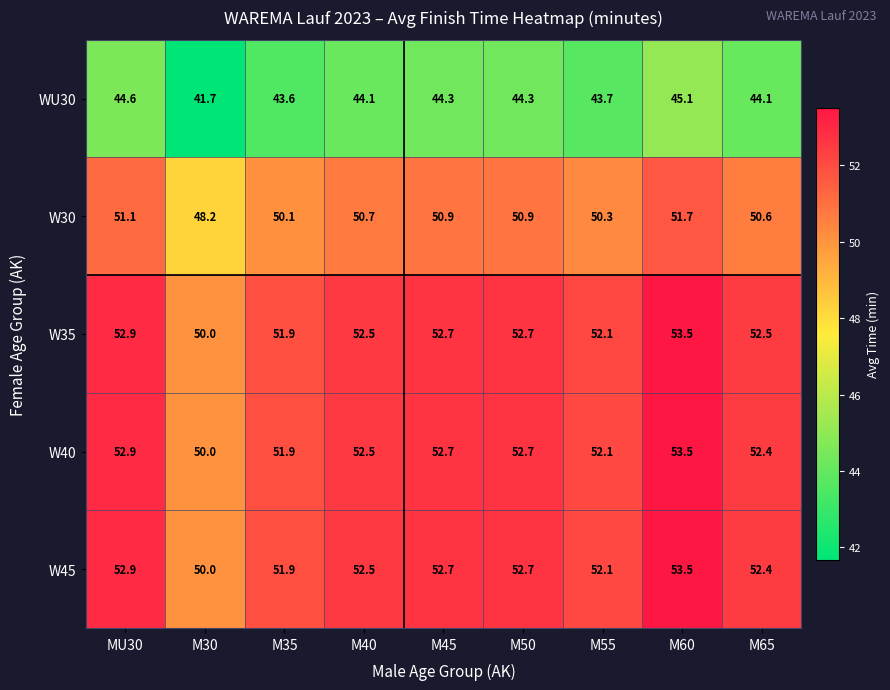

What is the lowest value of the W30 series?

48.2